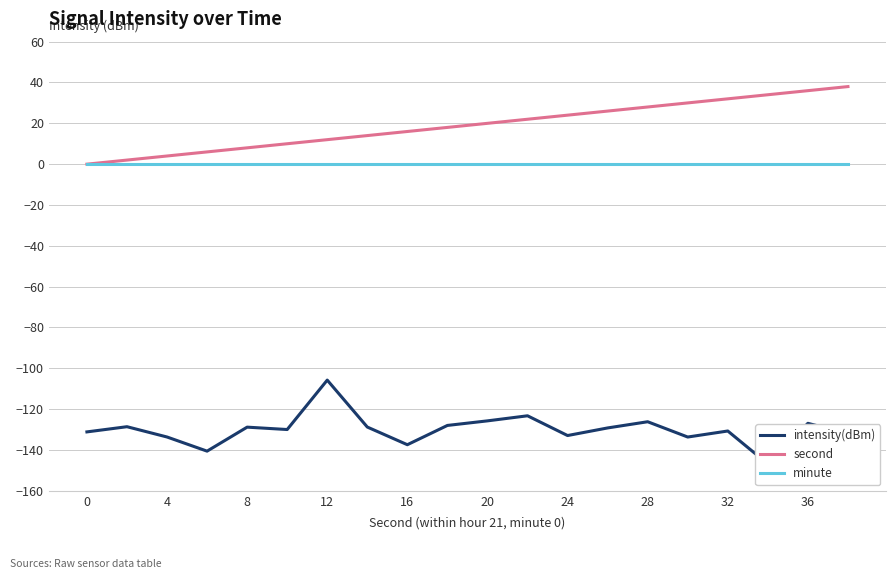

Is it true that second equals 16 at 16?

True